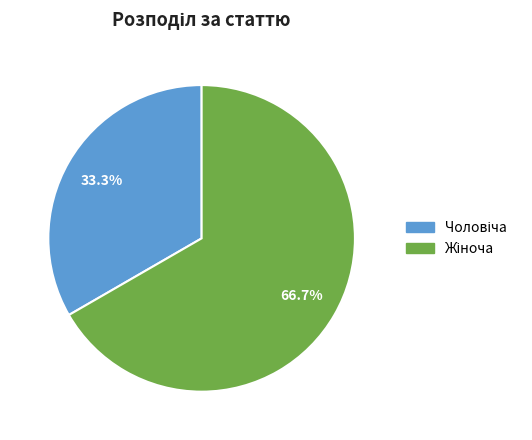

Is there a majority slice in this chart?

Yes